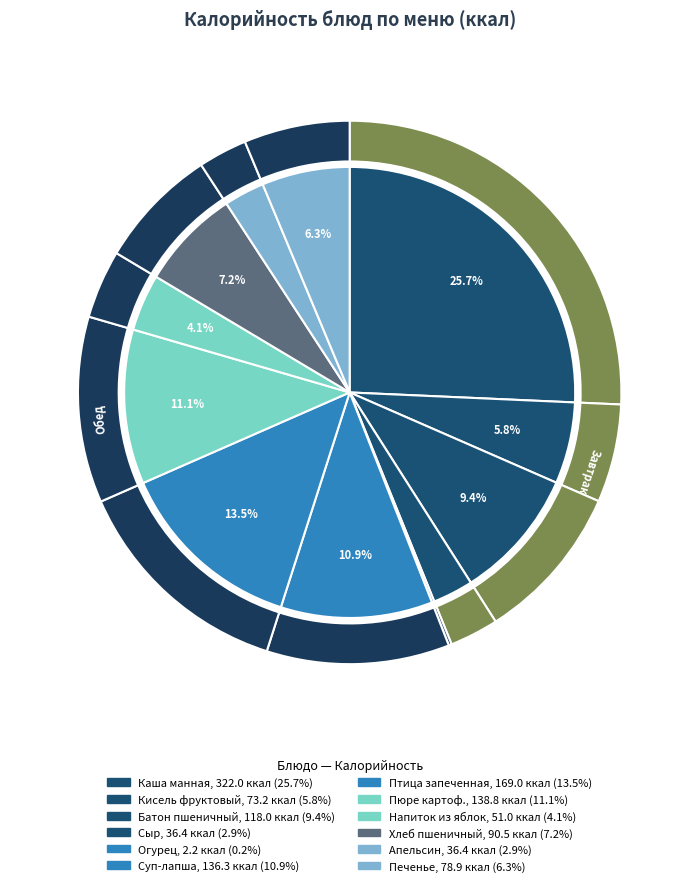

What is the total percentage of батон пшеничный and сыр порционно?

12.3%